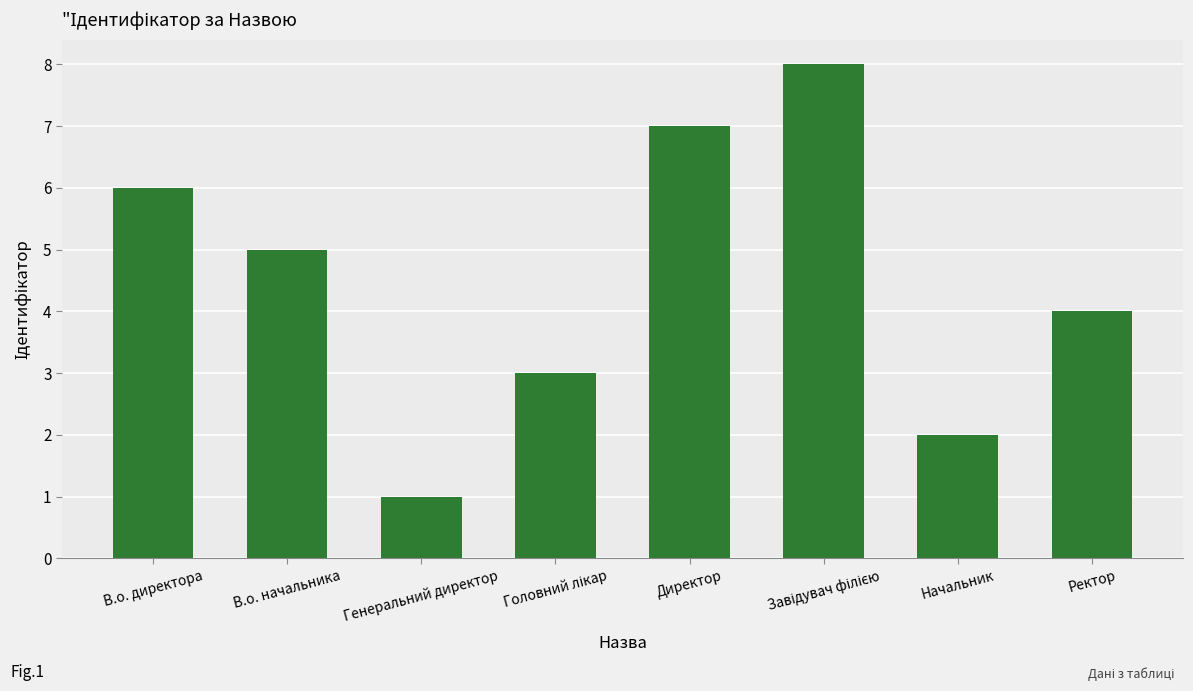

The value at В.о. директора is 6. True or false?

True